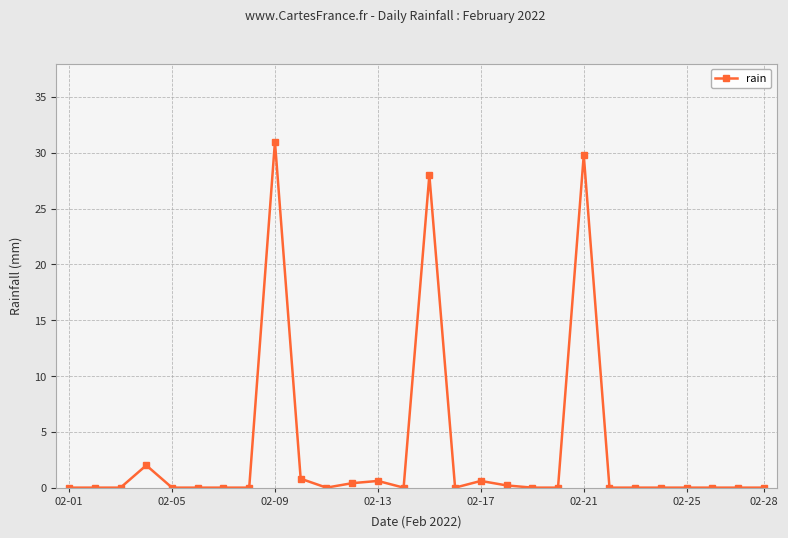

What is the maximum value shown in the chart?

31.0